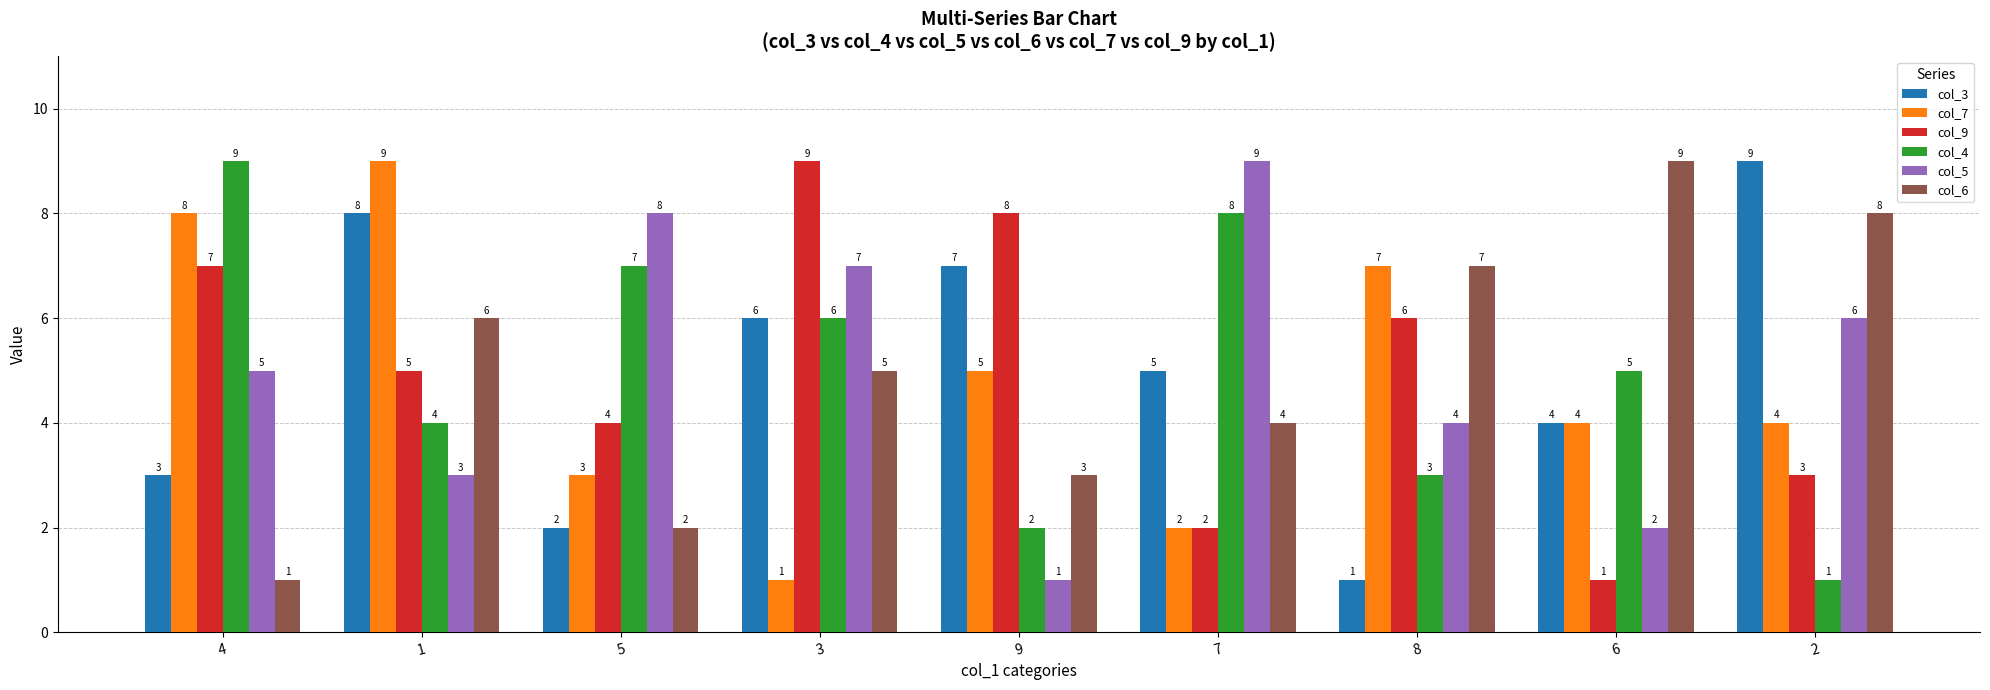

What is the sum of the col_5 values at 7 and 2?

15